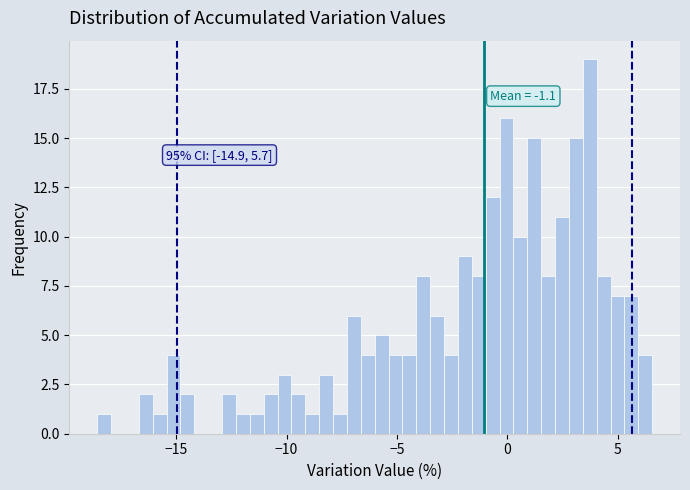

Around what value on the x-axis is the tallest bar? Give the approximate position of its centre, as read against the axis.

3.5